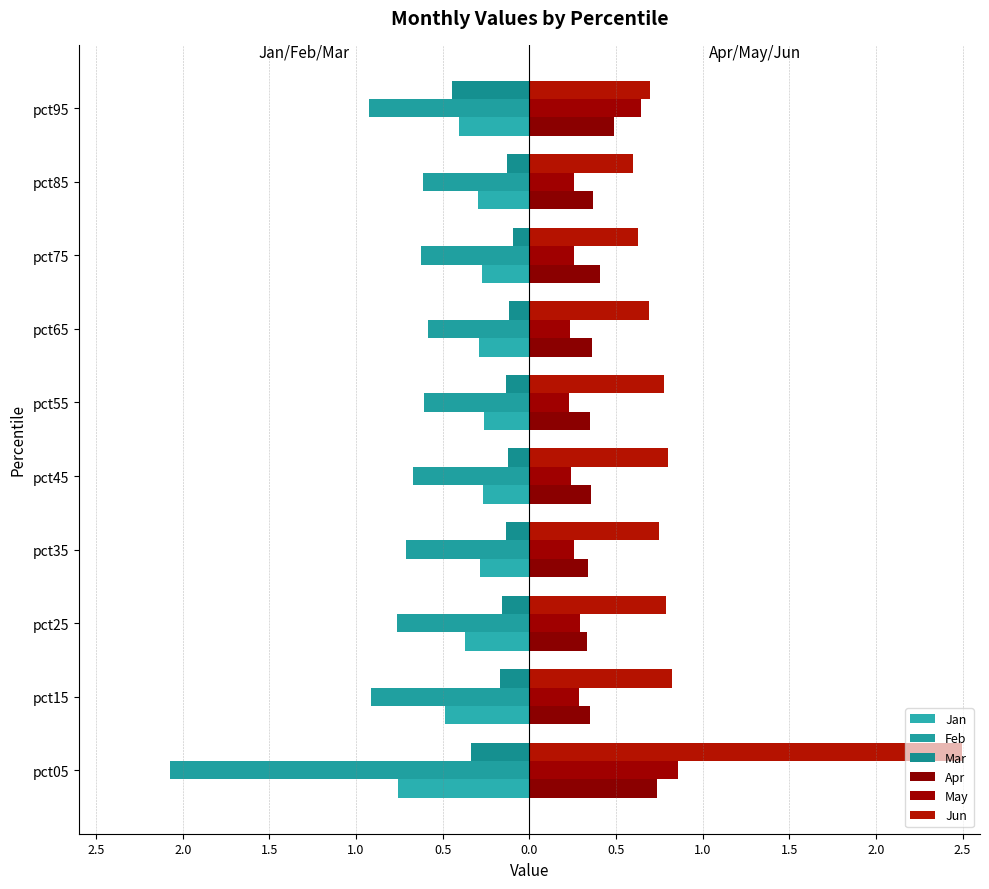

What is the difference between the second highest and second lowest values in the Jun series?

0.2